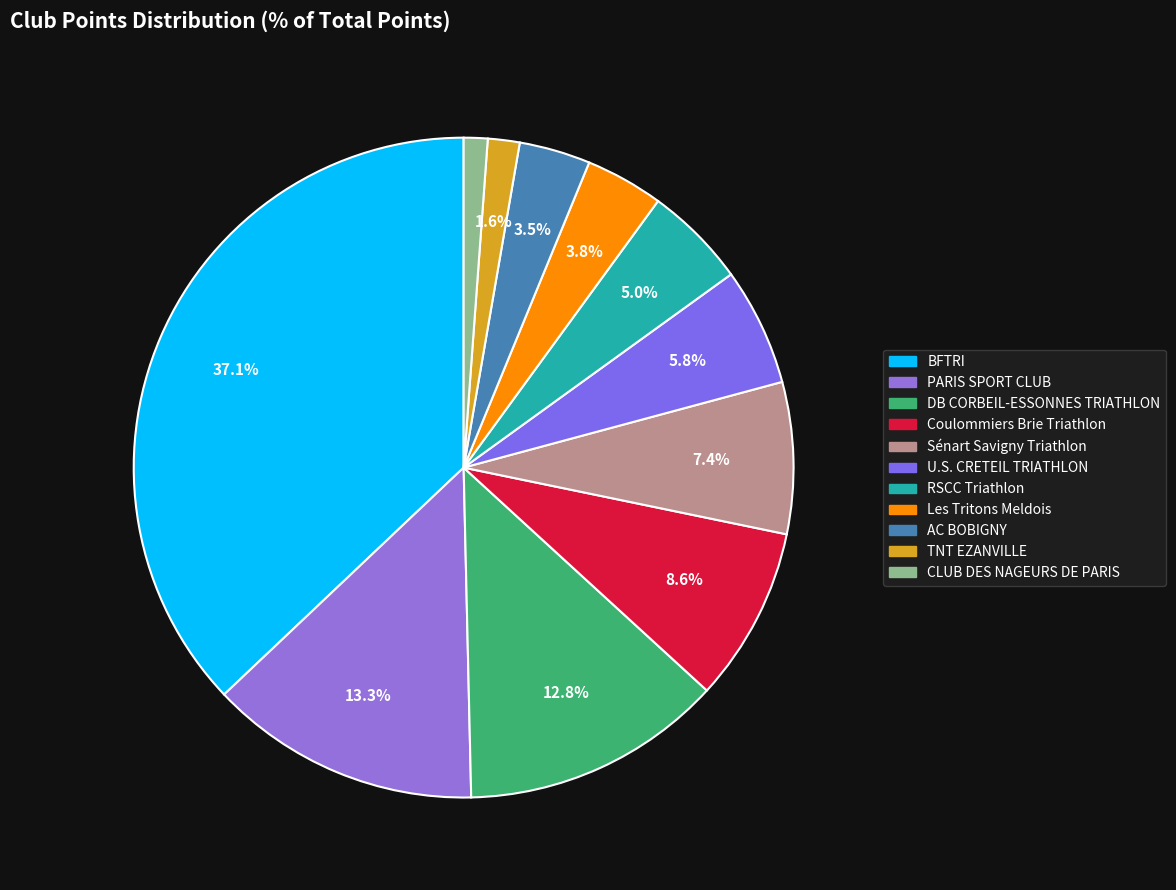

Which slice is the largest?

BFTRI